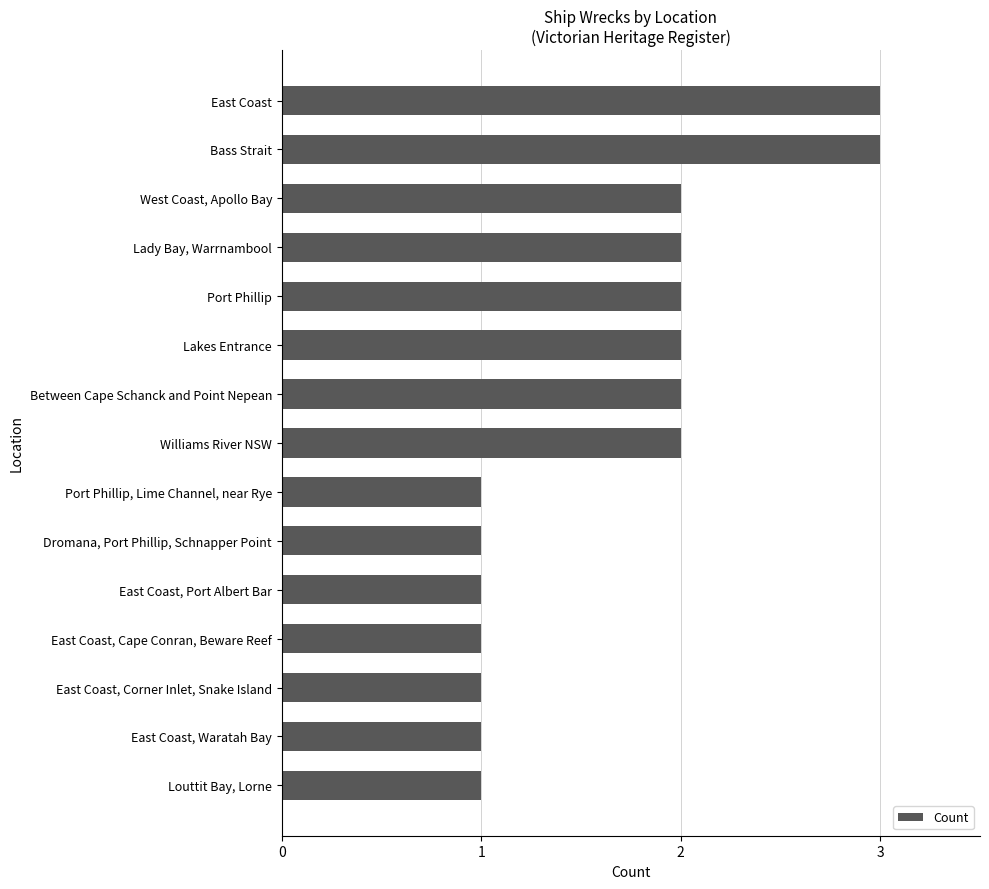

Reading top to bottom, extract all data points from this chart.

3	3	2	2	2	2	2	2	1	1	1	1	1	1	1